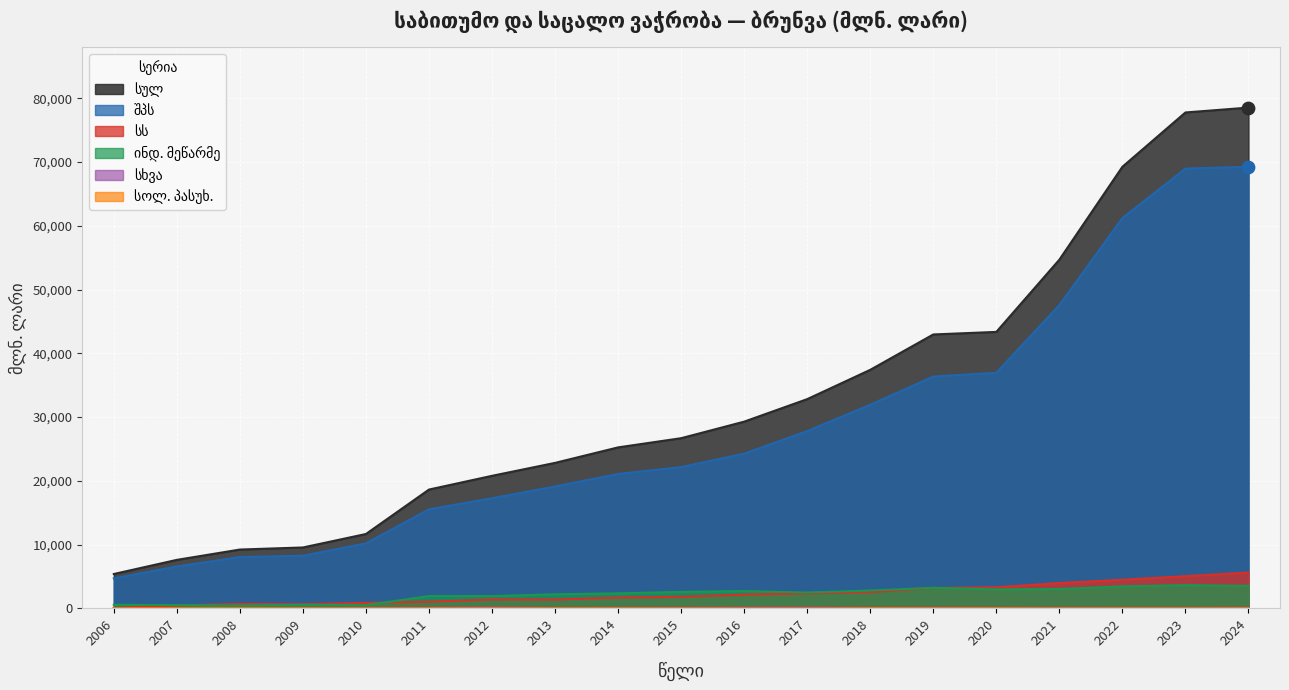

What are all the series names shown in the legend?

სულ, შპს, სს, ინდ. მეწარმე, სხვა, სოლ. პასუხ.